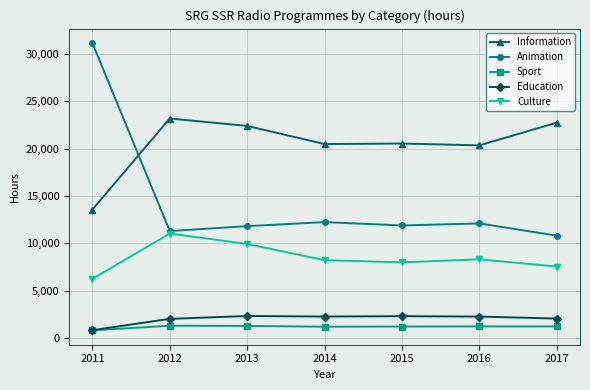

How many lines are shown in the chart?

5